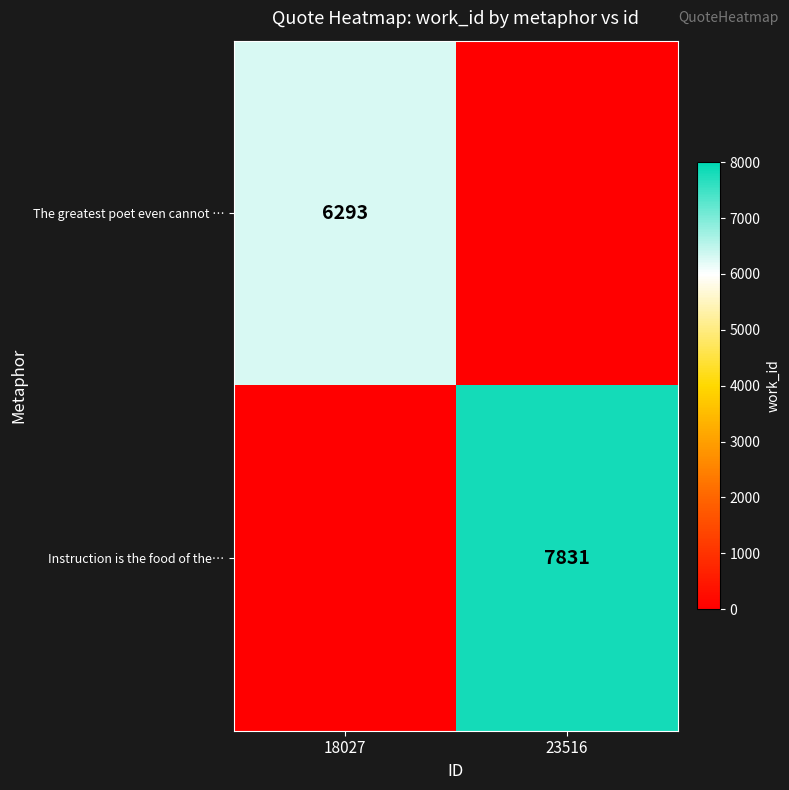

True or false: The greatest poet even cannot … has a value of 3729 at 18027.

False